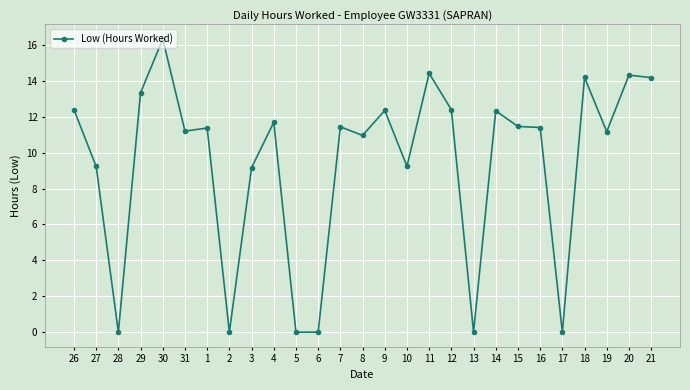

How many distinct data groups are displayed?

1